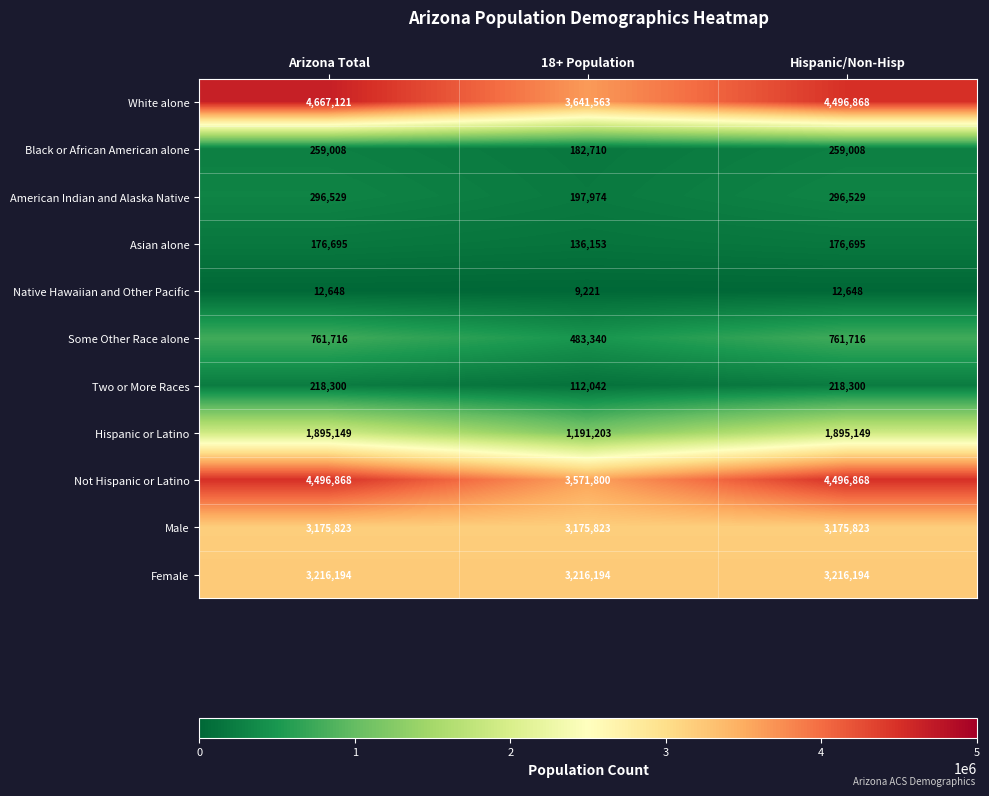

Which label corresponds to the largest value in the chart?

Arizona Total